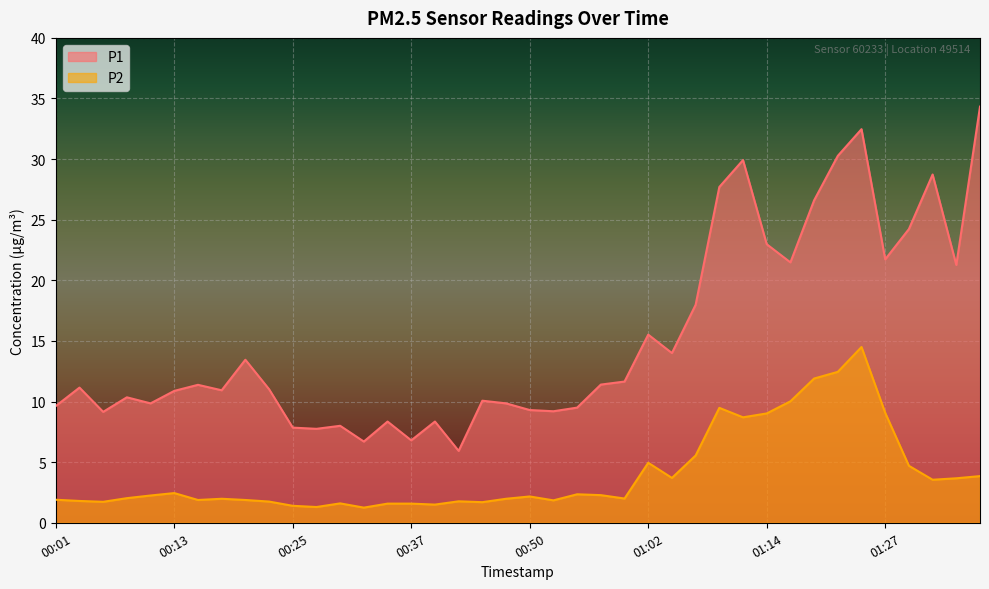

Is it true that P2 equals 1.9 at 00:20?

True